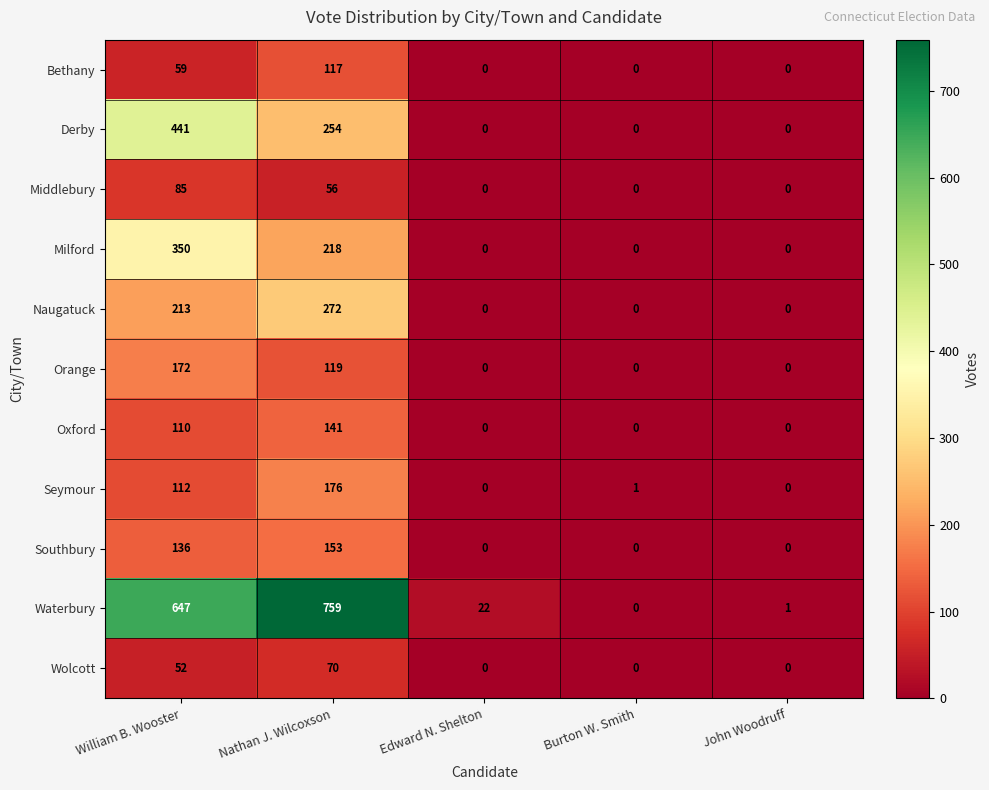

Rank the categories by Waterbury value from lowest to highest.

Burton W. Smith, John Woodruff, Edward N. Shelton, William B. Wooster, Nathan J. Wilcoxson